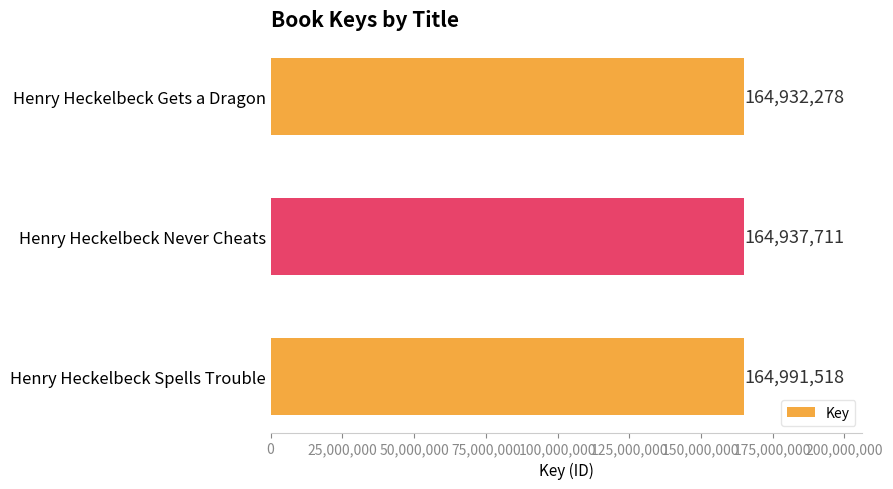

How many bars are there in total?

3